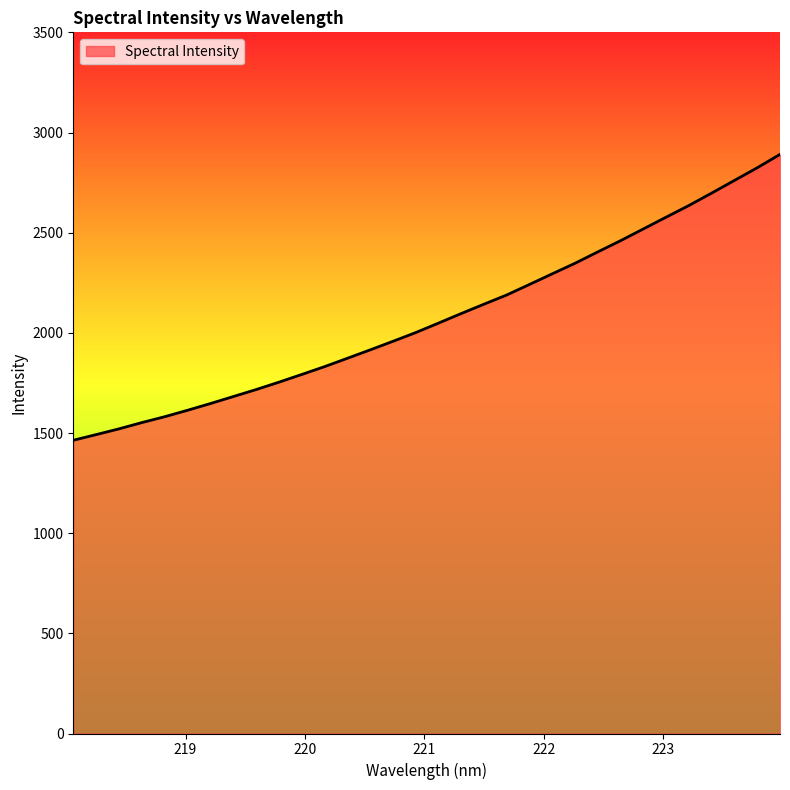

How many lines are shown in the chart?

1